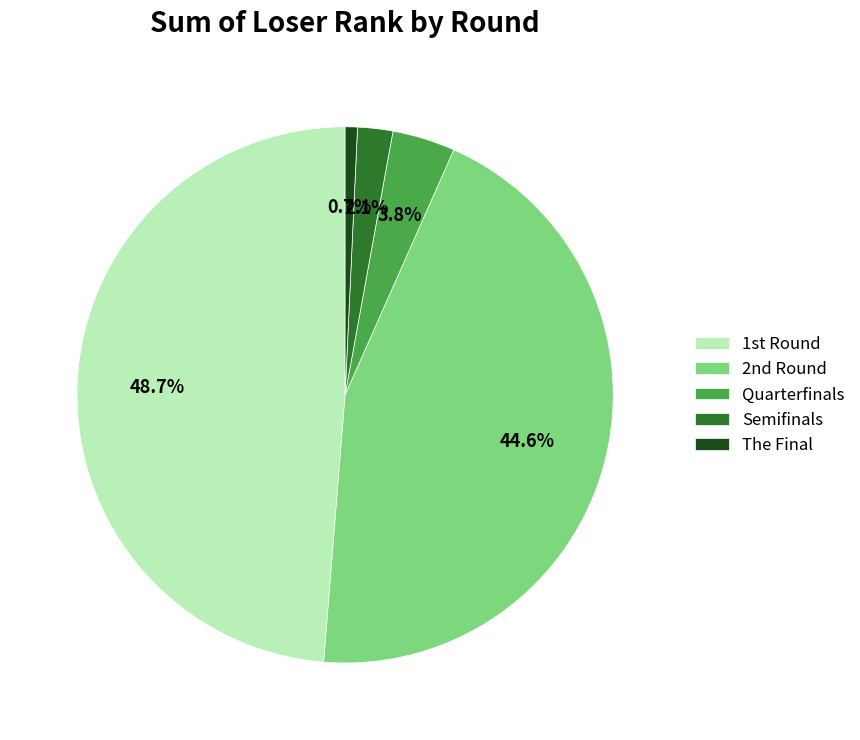

How many slices are in this pie chart?

5